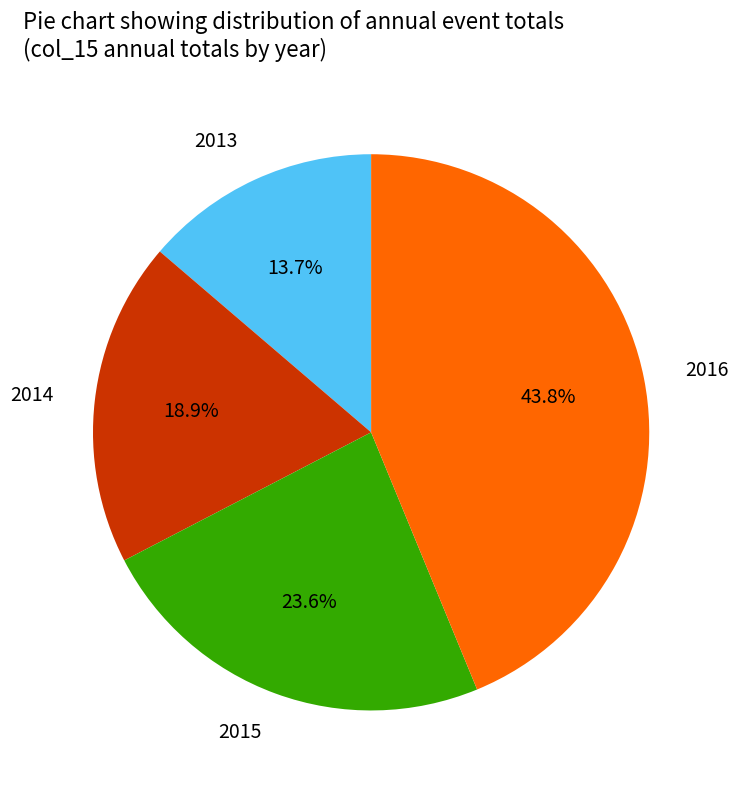

How many segments does this pie chart have?

4